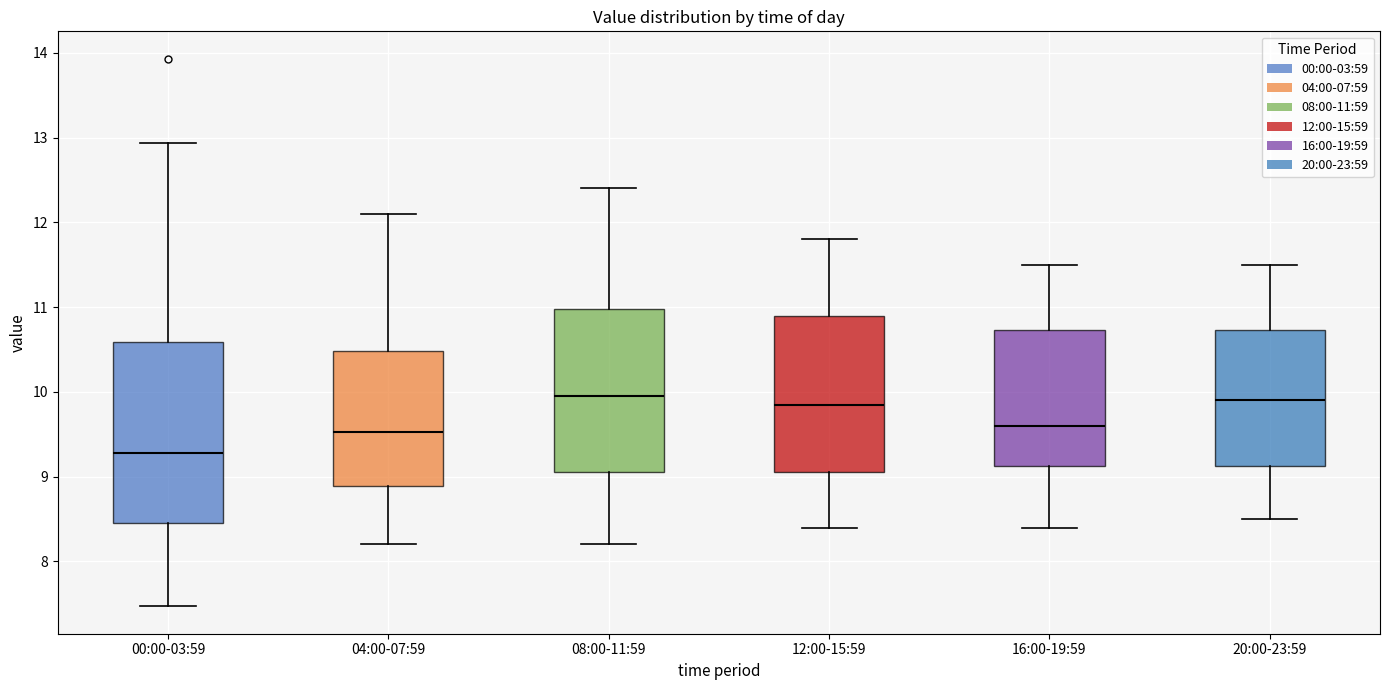

Reading left to right, read every box against the y-axis: the position of its median line, the range the box covers, and the ends of its whiskers. The values are not printed on the chart, so give them approximately, as read against the axis.

00:00-03:59: median 9.3, box 8.5 to 10.6, whiskers 7.5 to 12.9
04:00-07:59: median 9.5, box 8.9 to 10.5, whiskers 8.2 to 12.1
08:00-11:59: median 10.0, box 9.1 to 11.0, whiskers 8.2 to 12.4
12:00-15:59: median 9.9, box 9.1 to 10.9, whiskers 8.4 to 11.8
16:00-19:59: median 9.6, box 9.1 to 10.7, whiskers 8.4 to 11.5
20:00-23:59: median 9.9, box 9.1 to 10.7, whiskers 8.5 to 11.5